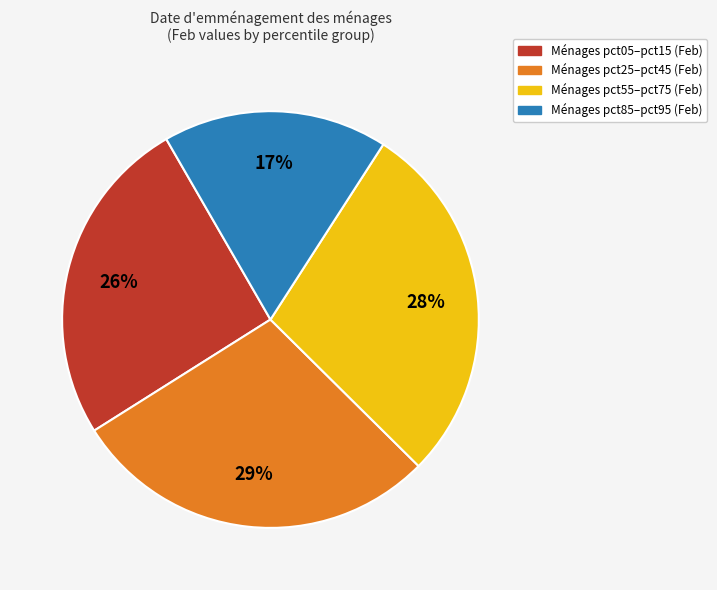

How many slices are in this pie chart?

4